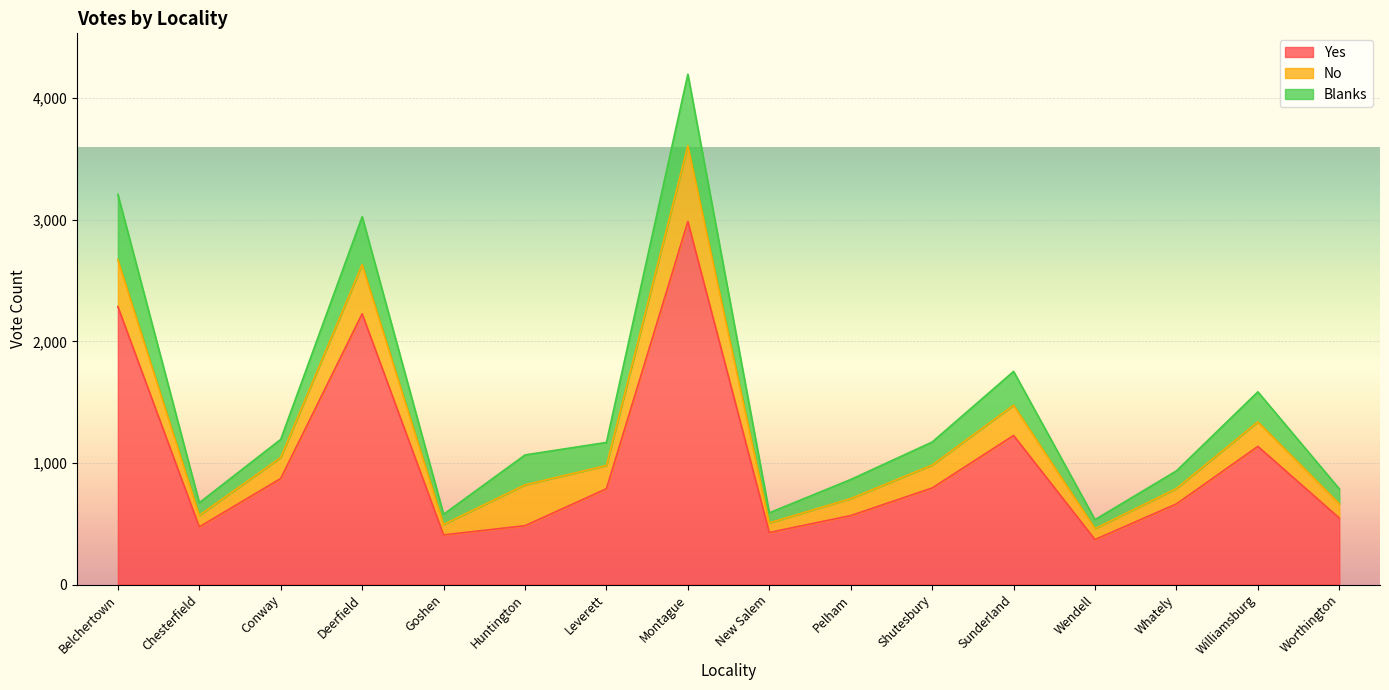

At which category does No reach its first local valley?

Chesterfield